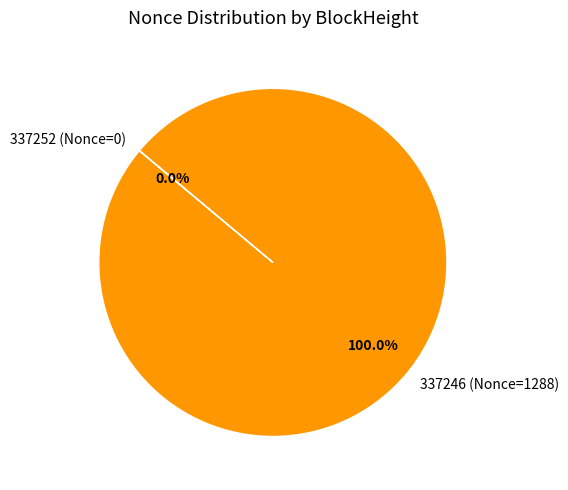

Which slice is the largest?

337246 (Nonce=1288)